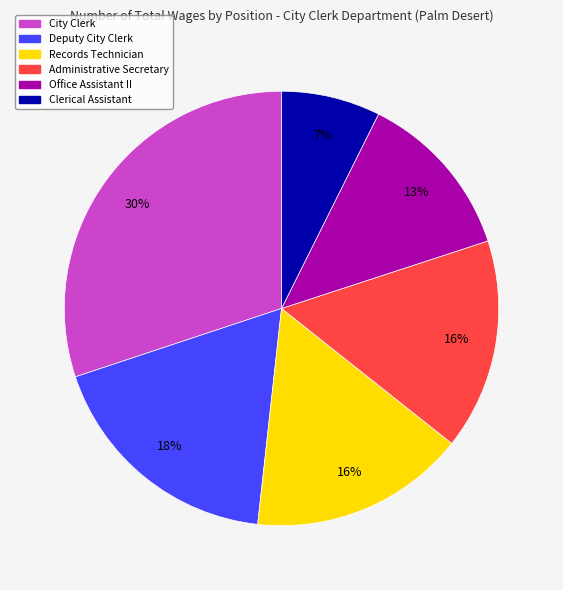

To the nearest percent, what is the combined percentage of Clerical Assistant and Administrative Secretary?

23%